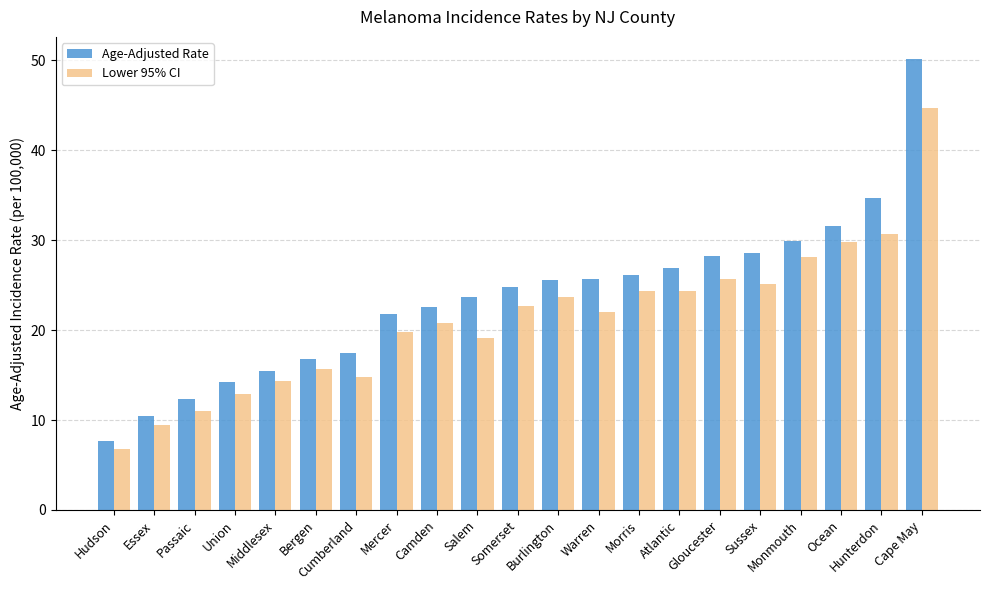

What is the difference between the highest and lowest values at Mercer?

2.0